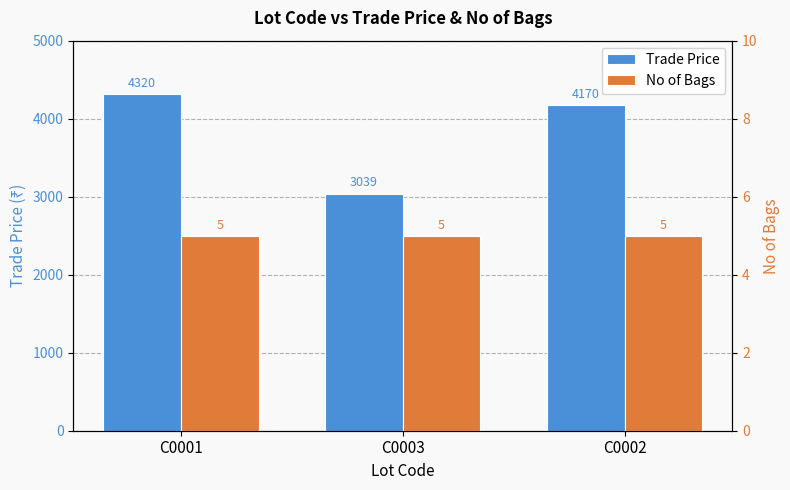

Read the Trade Price value at C0001.

4320.0